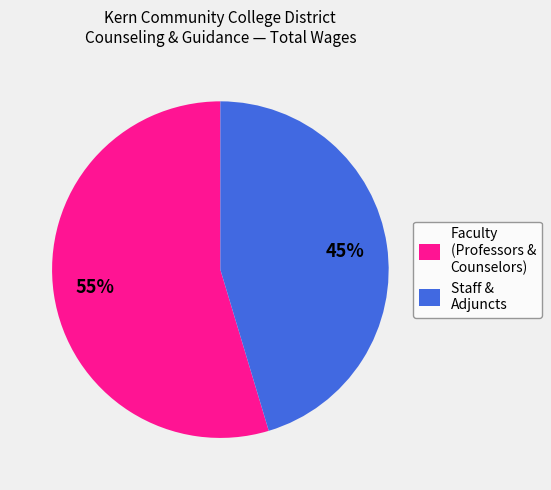

What is the smallest slice in the pie chart?

Staff & Adjuncts